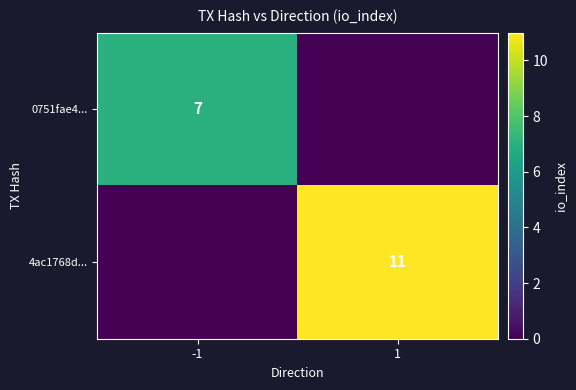

The value of 0751fae4... at -1 is 7. True or false?

True